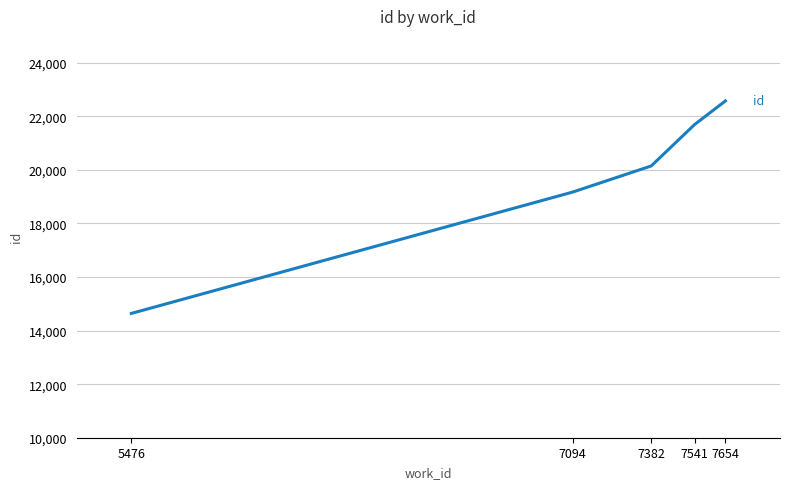

Read the value at 7094, to the nearest 10.

19170